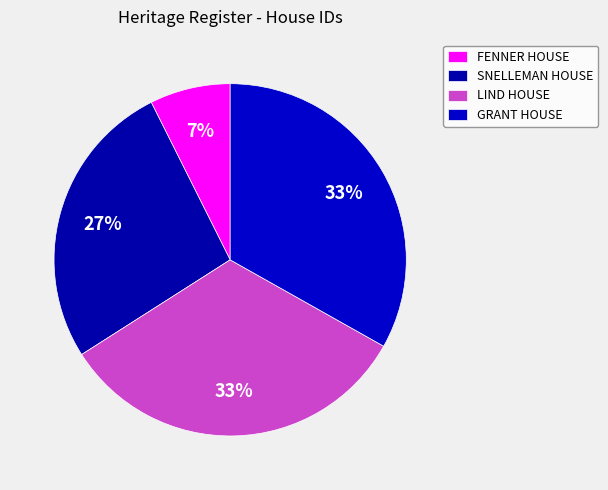

Count the number of slices in the pie.

4